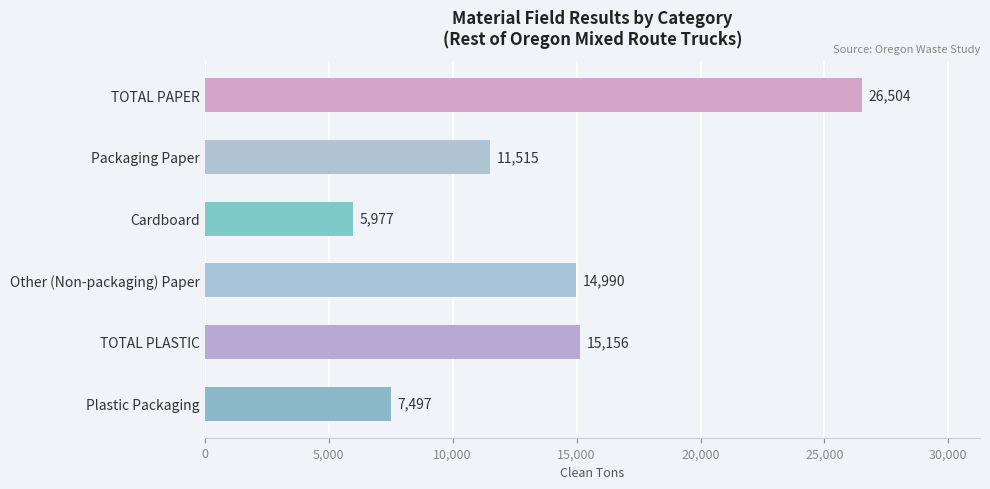

Count the number of values greater than 14989.

3